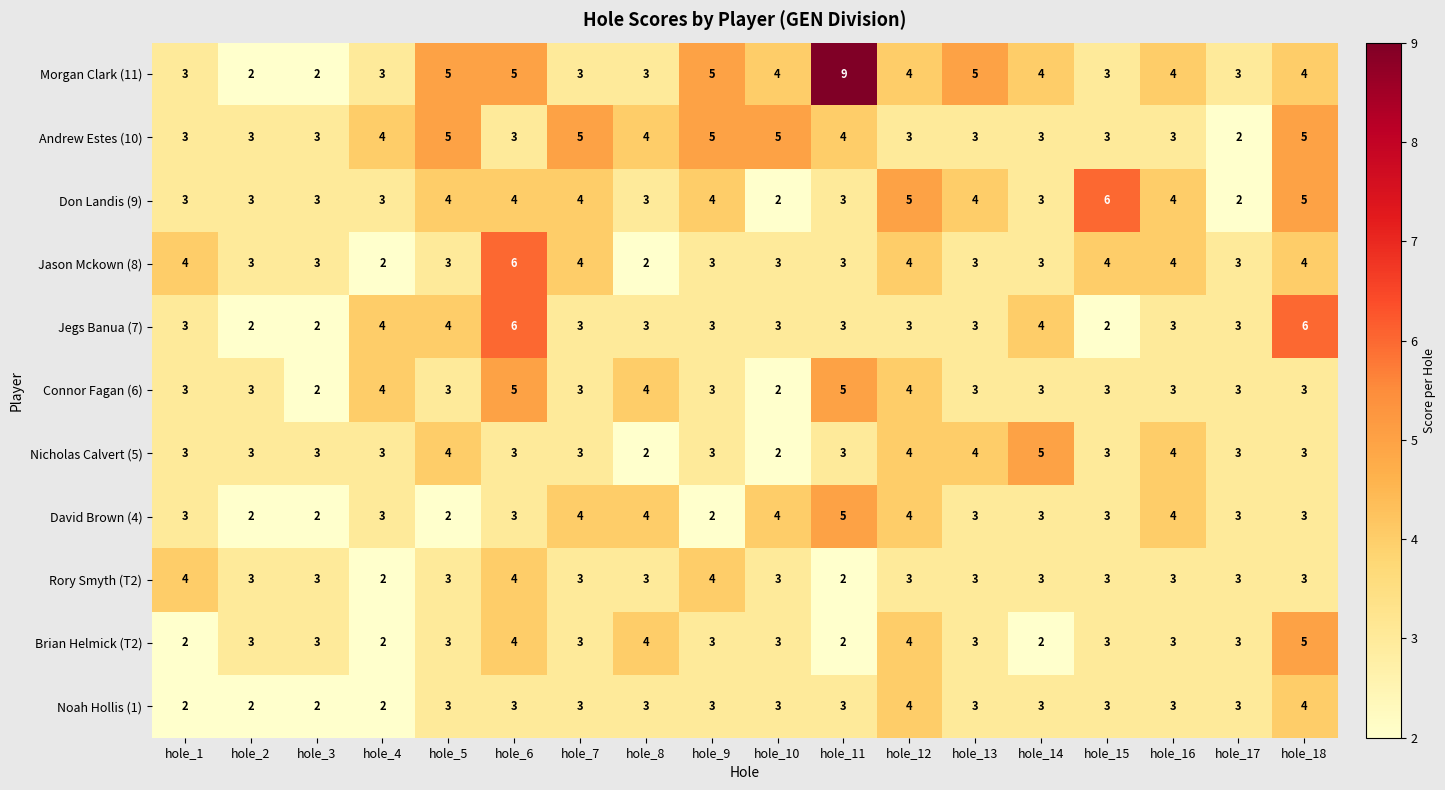

How many series are shown in this chart?

11